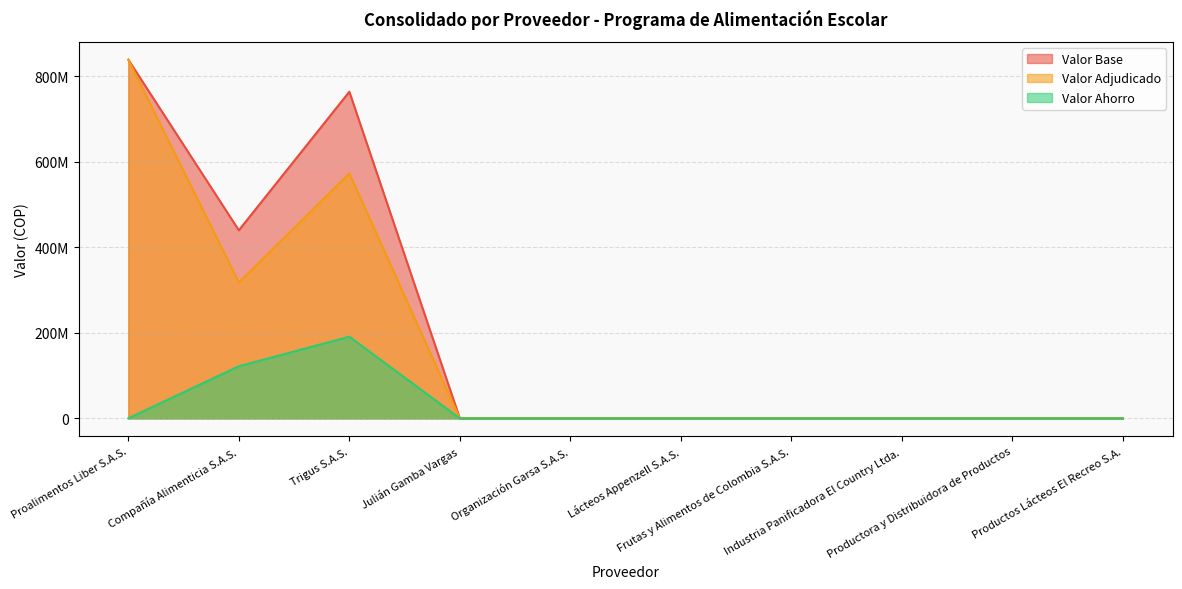

Which series has the widest spread of values?

Valor Base